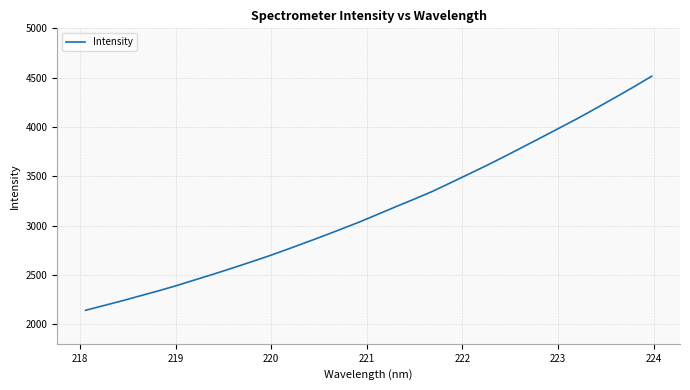

What is the smallest value displayed?

2140.0